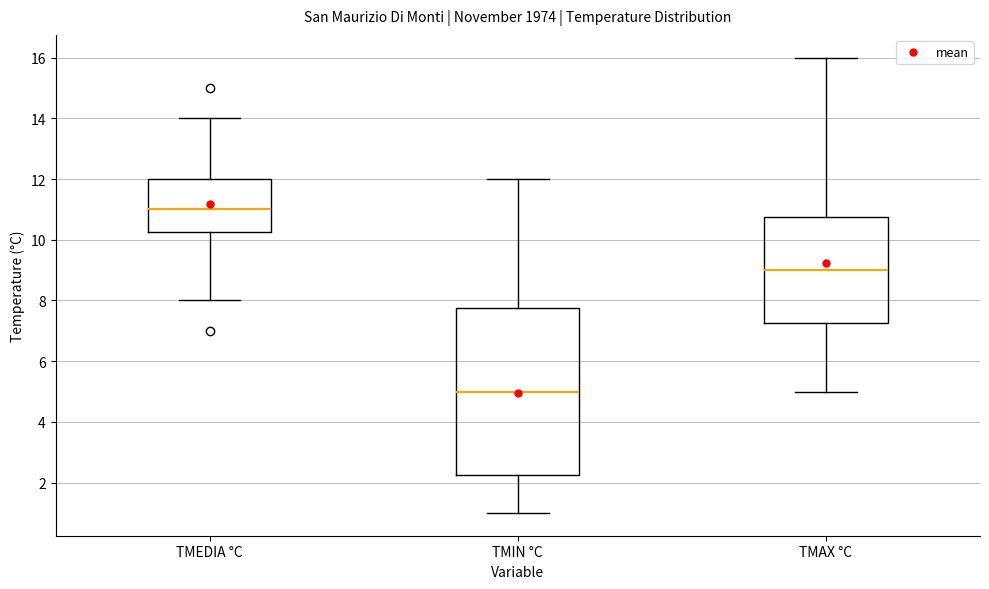

Comparing the boxes themselves (not the whiskers), which one is the tallest?

TMIN °C